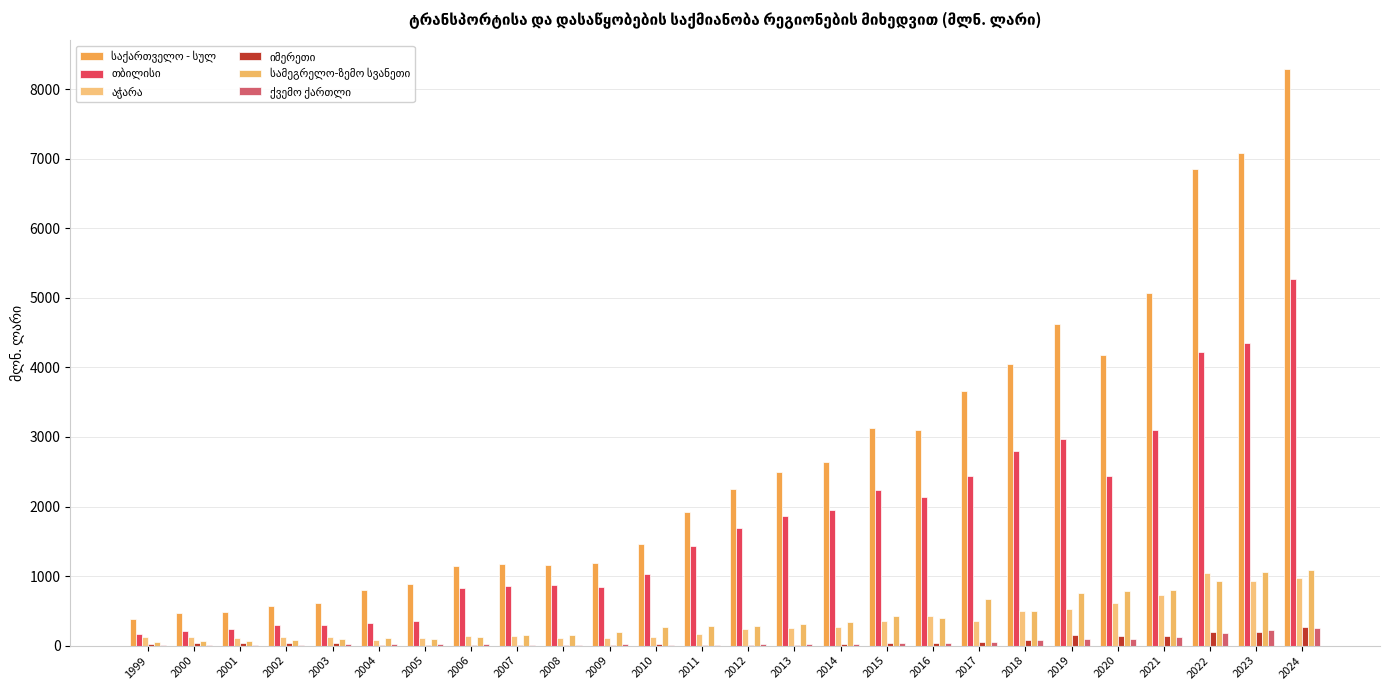

What is the maximum value shown in the chart?

8287.7